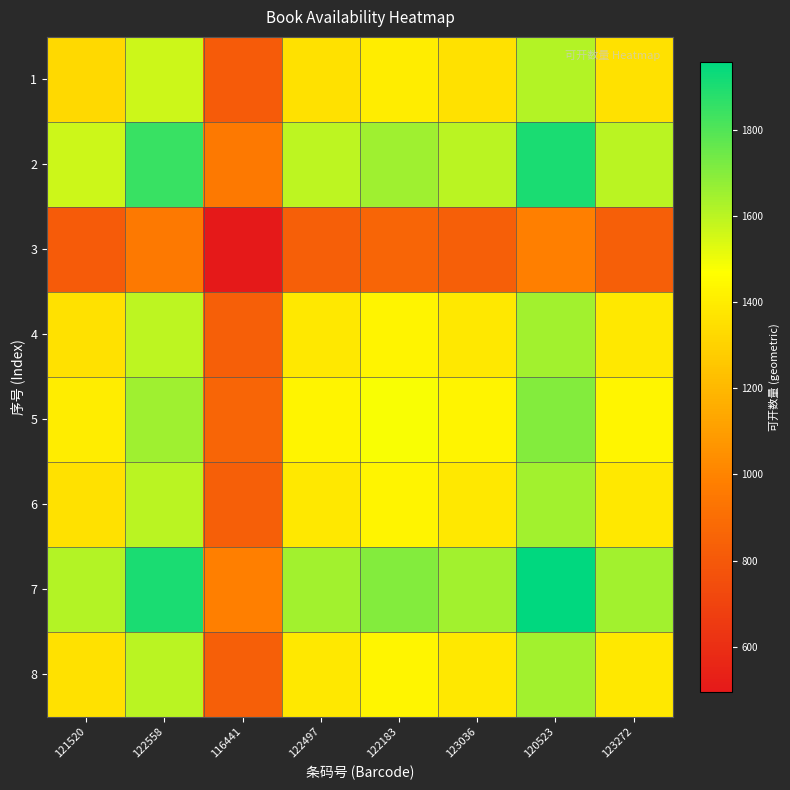

Between 121520 and 123272, which series saw the biggest shift?

7